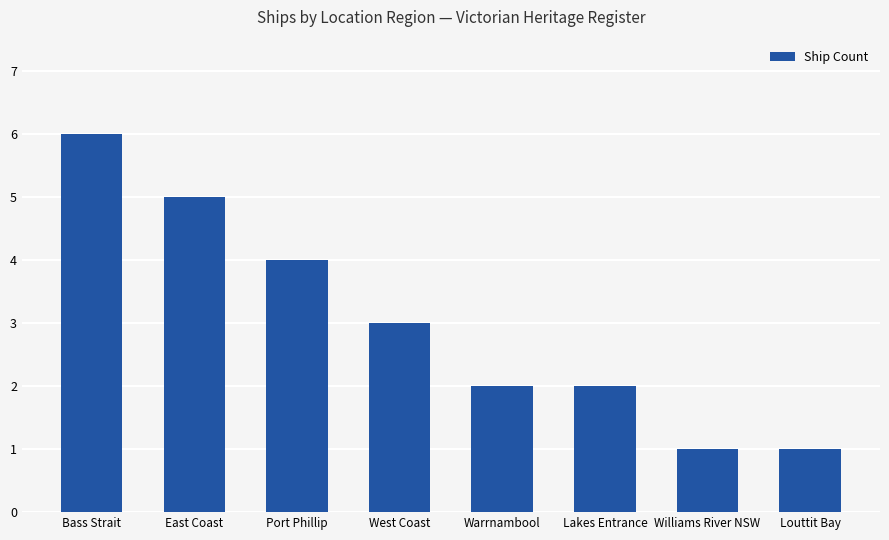

What is the label of the 4th bar from the left?

West Coast